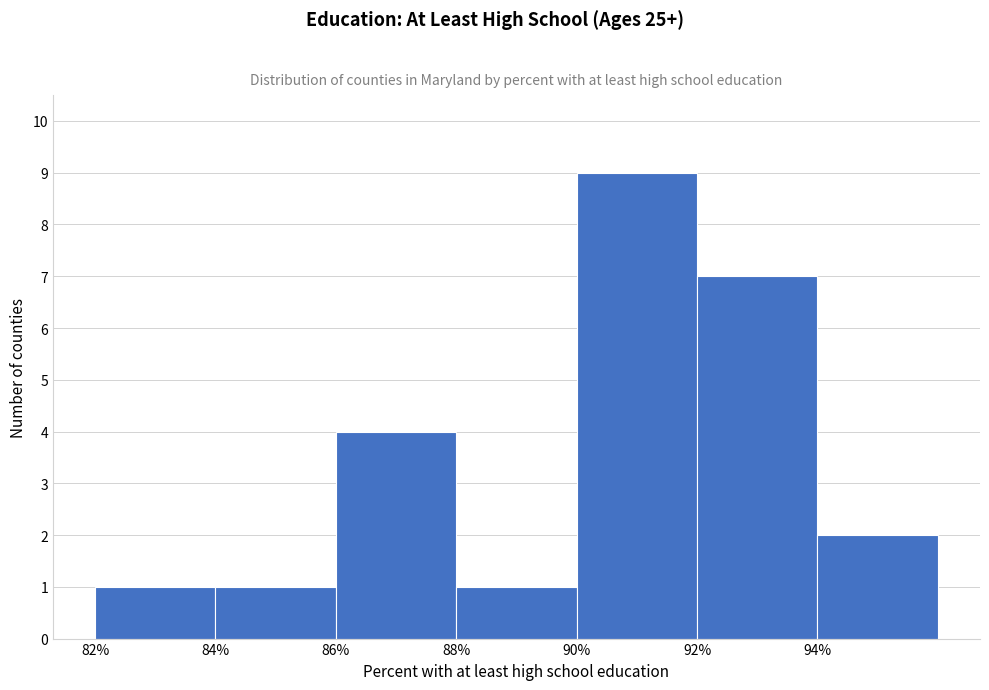

Reading left to right, list every bar in this chart as the range it spans on the x-axis followed by its height. The values are not printed on the chart, so give them approximately, as read against the axis.

82 to 84: 1
84 to 86: 1
86 to 88: 4
88 to 90: 1
90 to 92: 9
92 to 94: 7
94 to 96: 2